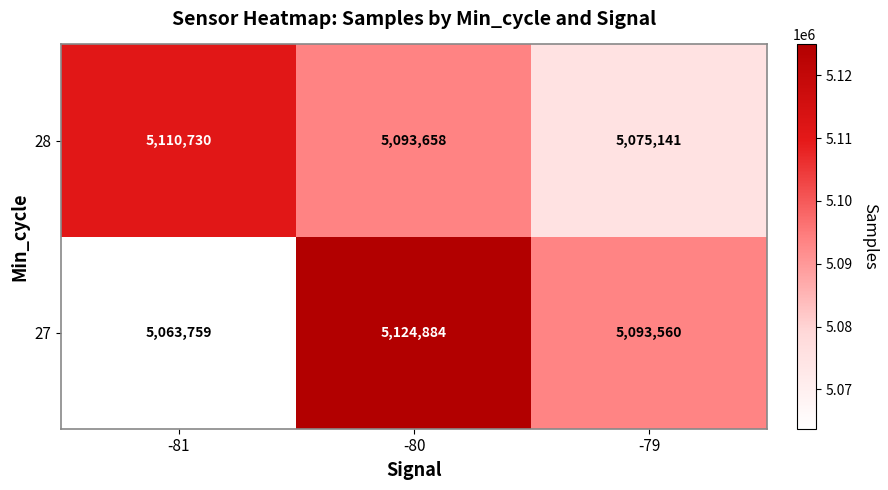

Which series has the largest total across all categories?

27